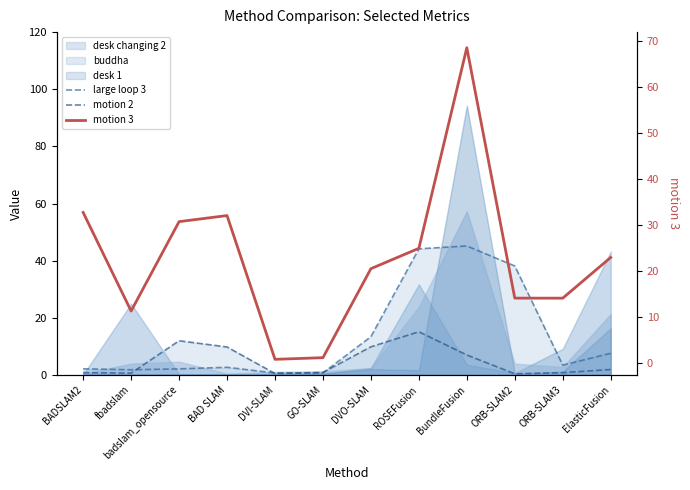

Which series ends up on top after the final intersection of motion 3 and large loop 3?

motion 3